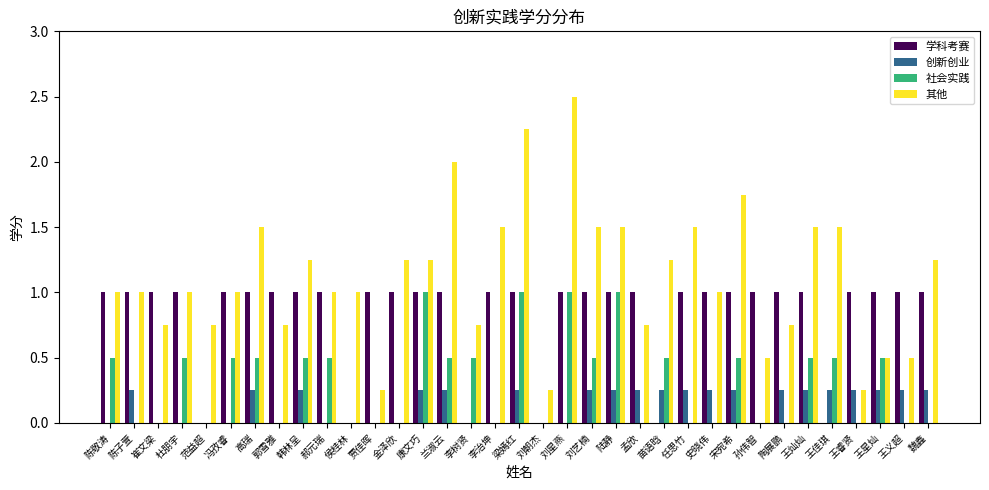

What is the sum of all 其他 values?

39.0